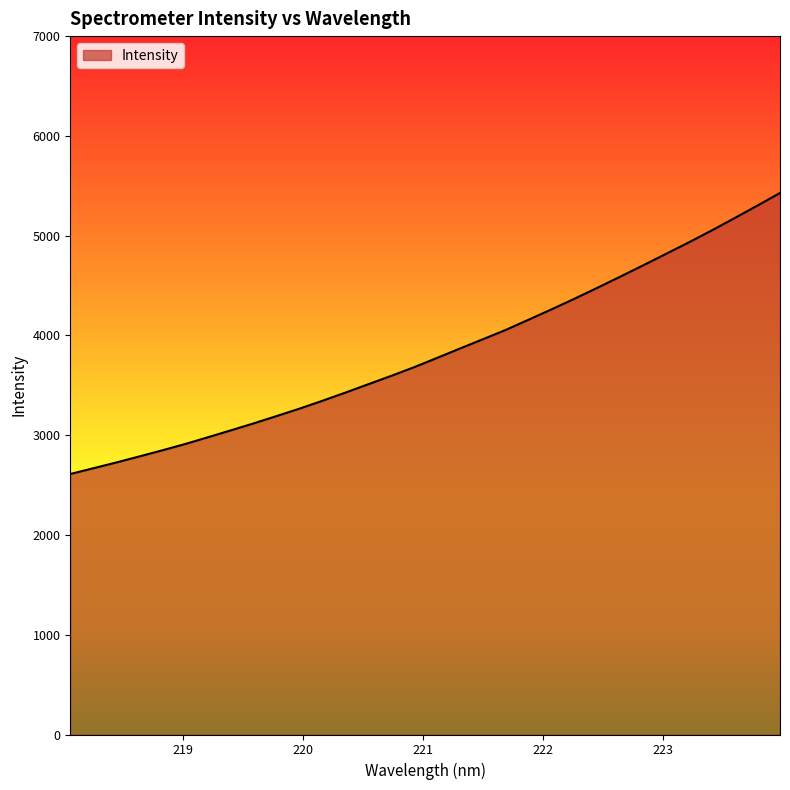

What is the minimum value shown in the chart?

2611.0